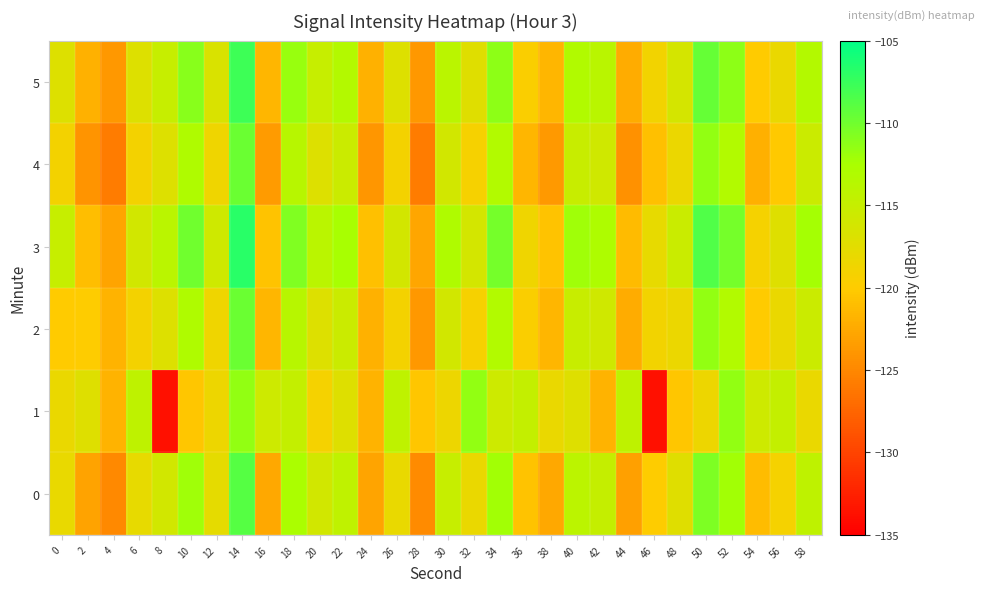

Which has a higher value, 20 or 6?

20